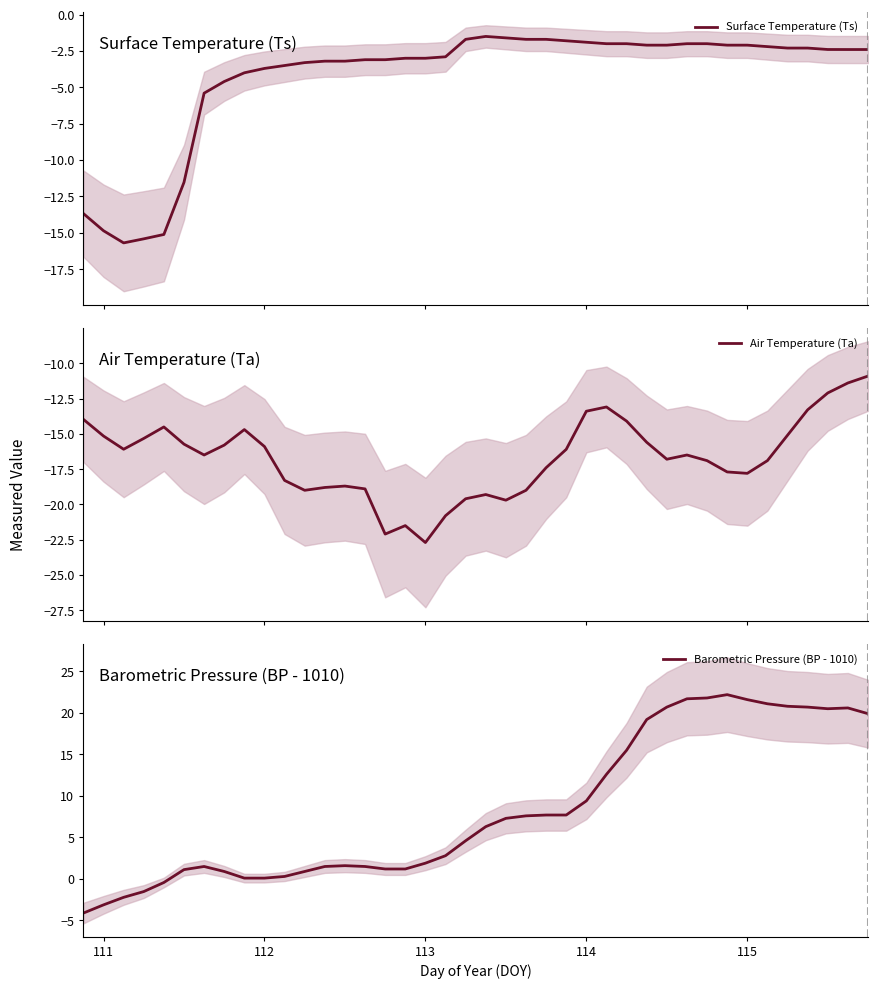

How many values in the Air Temperature (Ta) series are below -16?

23